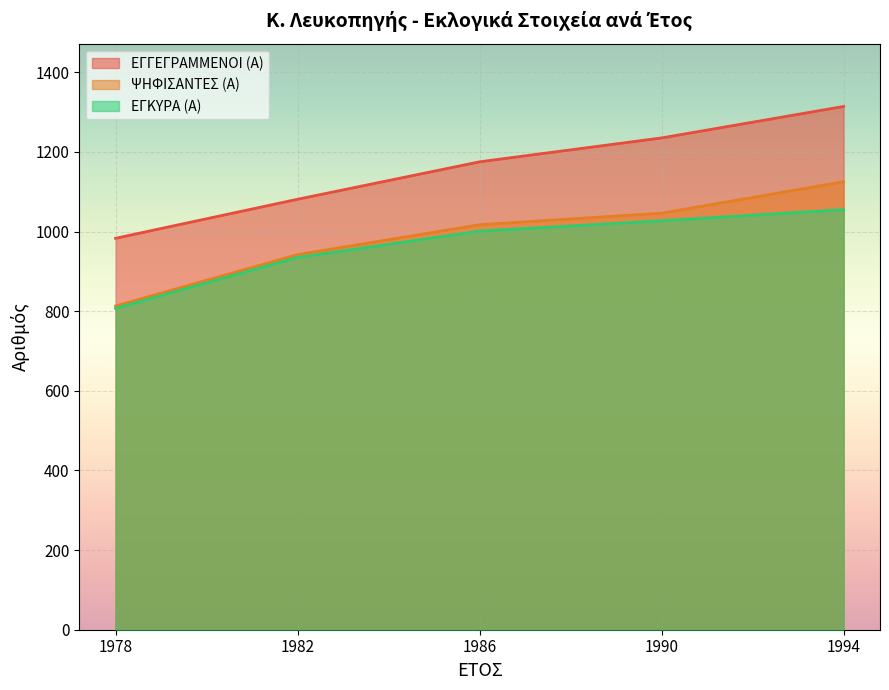

Rank the series by their maximum value, from highest to lowest.

ΕΓΓΕΓΡΑΜΜΕΝΟΙ (Α), ΨΗΦΙΣΑΝΤΕΣ (Α), ΕΓΚΥΡΑ (Α)